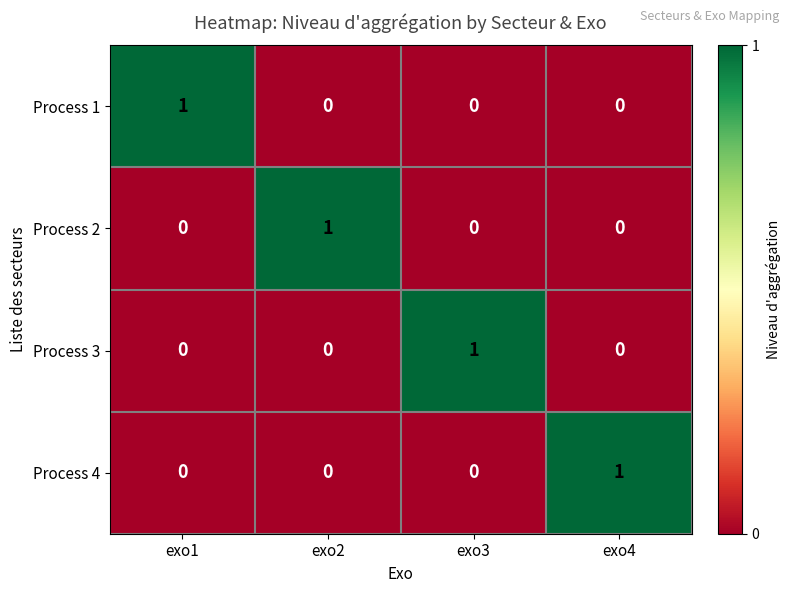

How many Process 1 values are between 0 and 1?

4